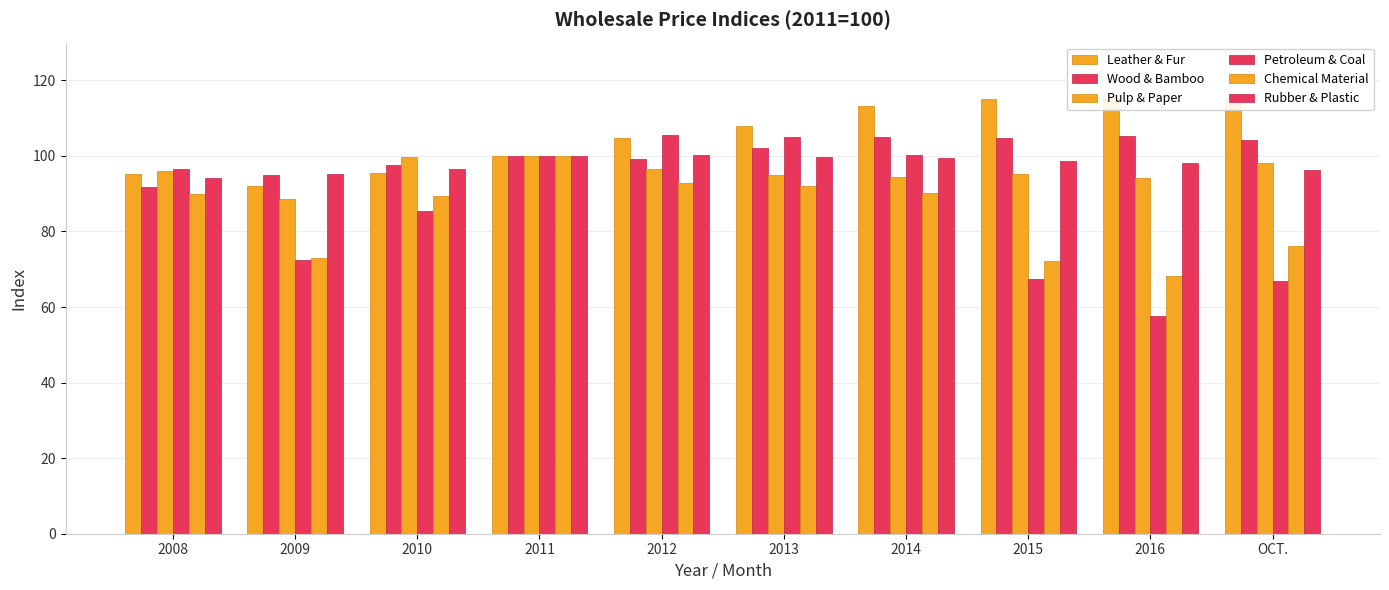

The Rubber & Plastic series shows 50.0 at 2009. True or false?

False